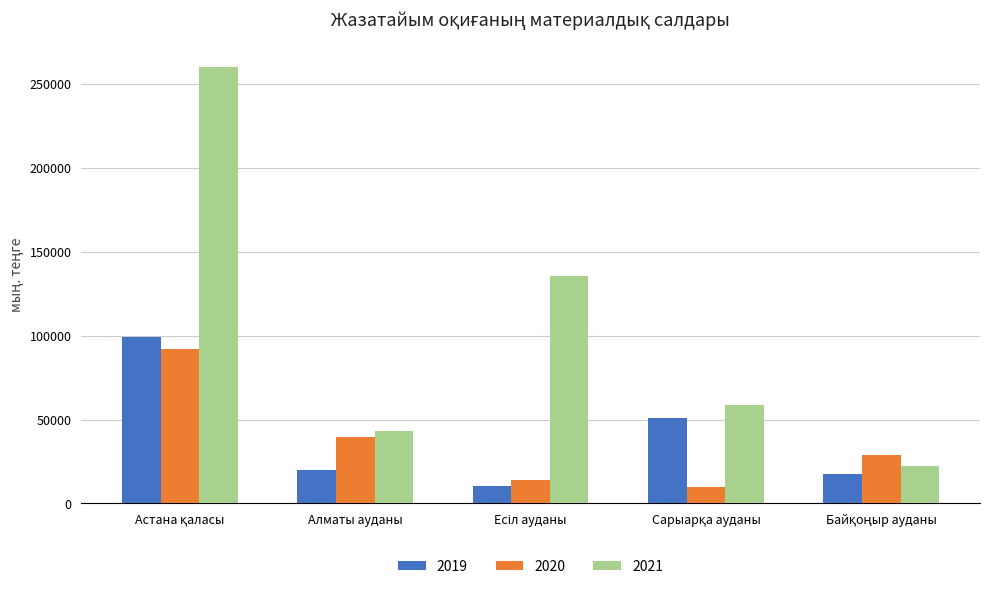

What is the sum of all 2019 values?

198077.0